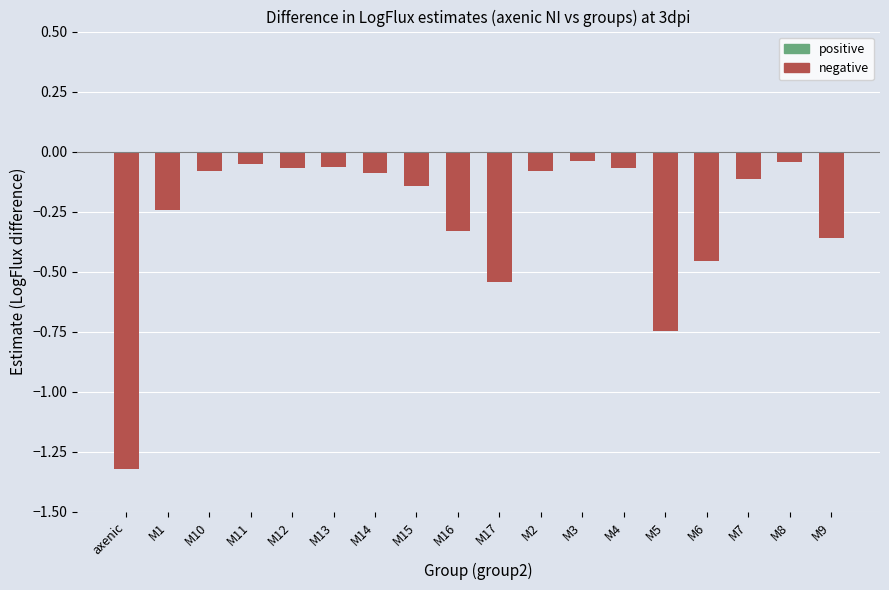

What is the change in value from M5 to M6?

+0.3